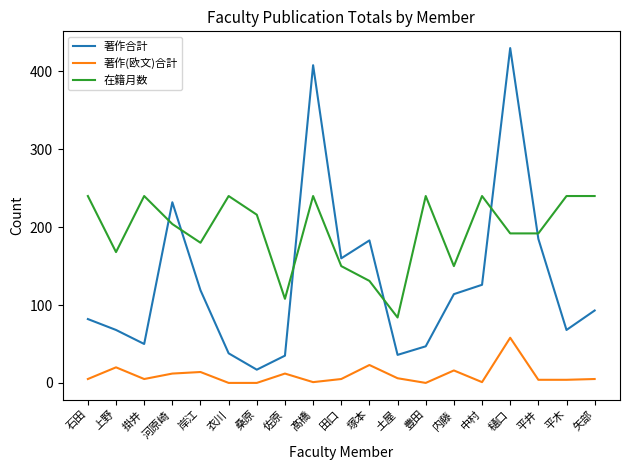

Which category has the highest value across all series?

樋口